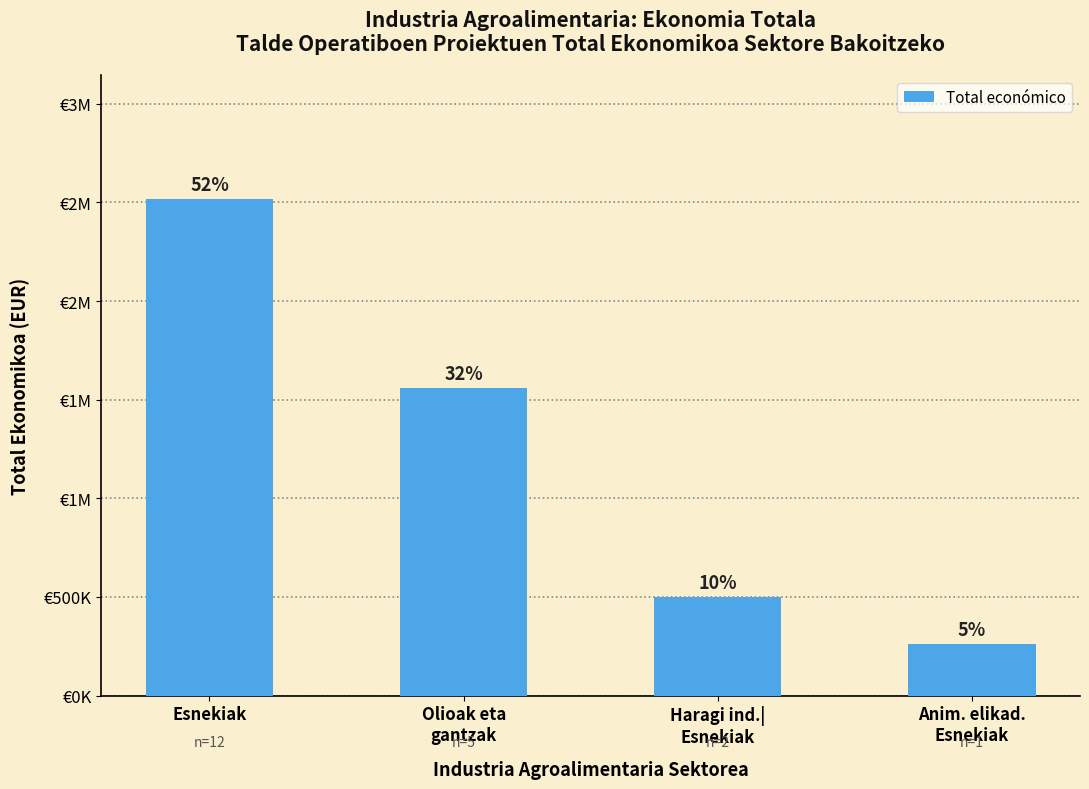

True or false: the data shows 262332 at Anim. elikad.
Esnekiak.

True